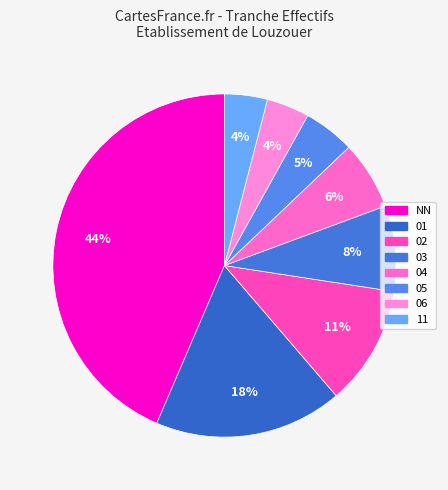

Count the number of slices in the pie.

8